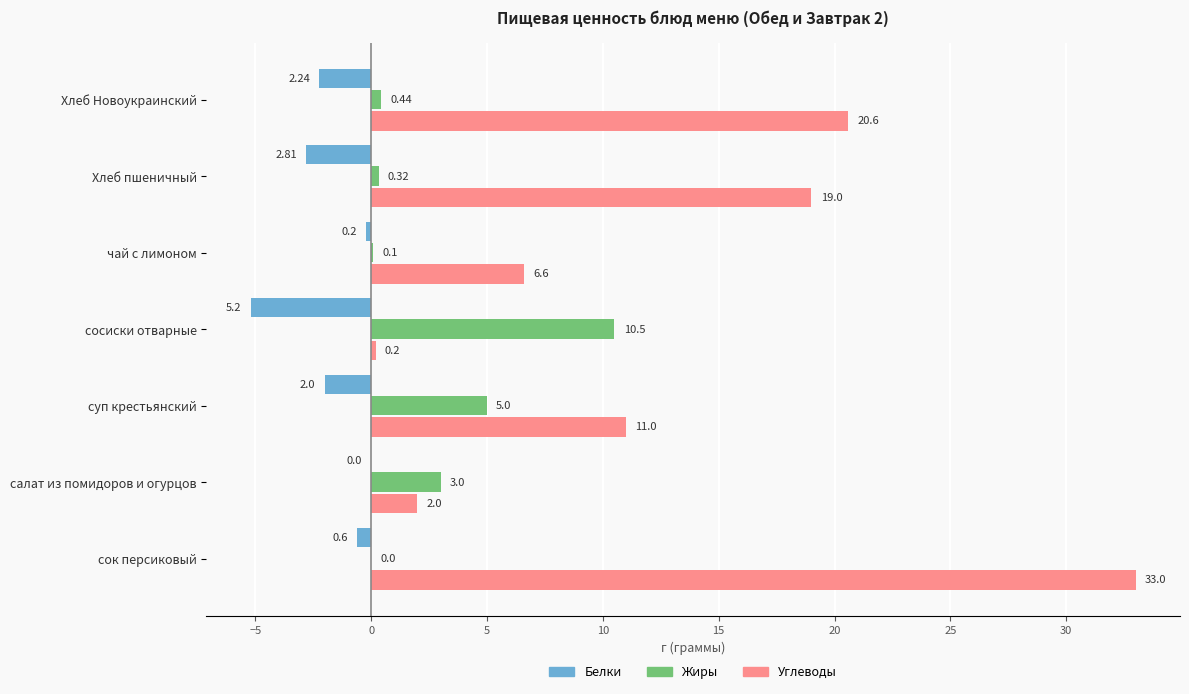

What is the sum of all Углеводы values?

92.4